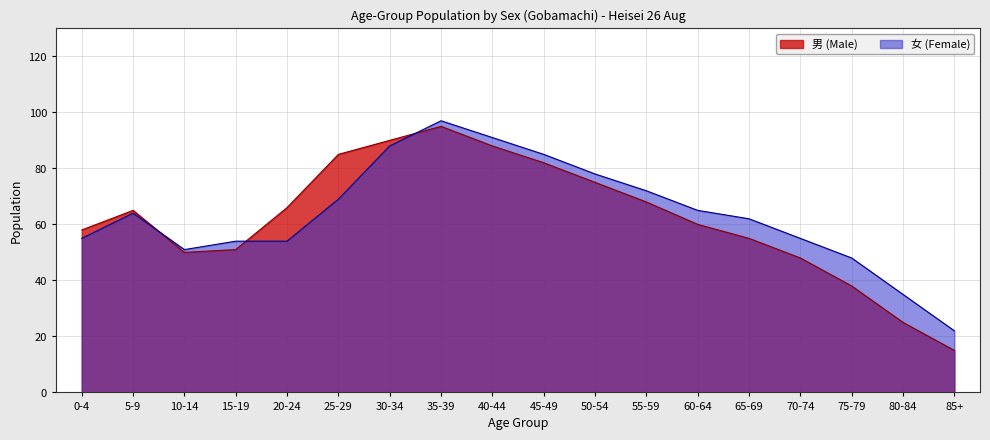

How many categories are shown in the chart?

18